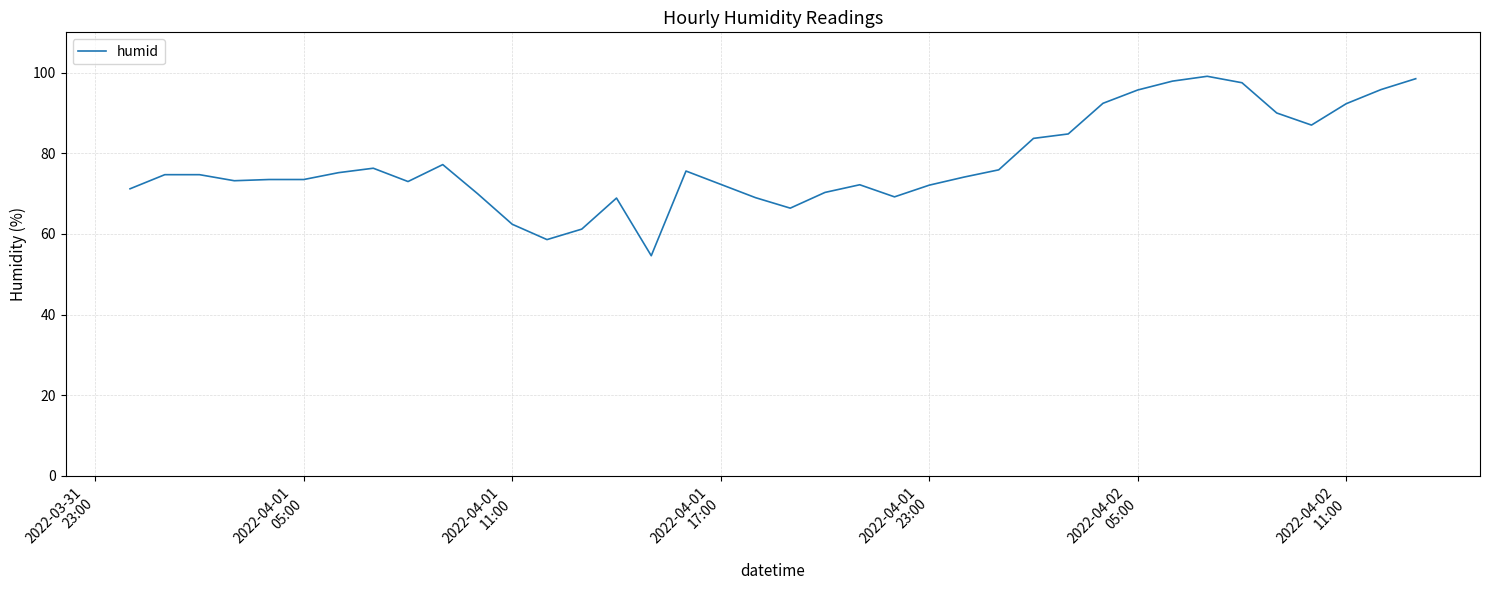

What is the maximum value shown in the chart?

99.1